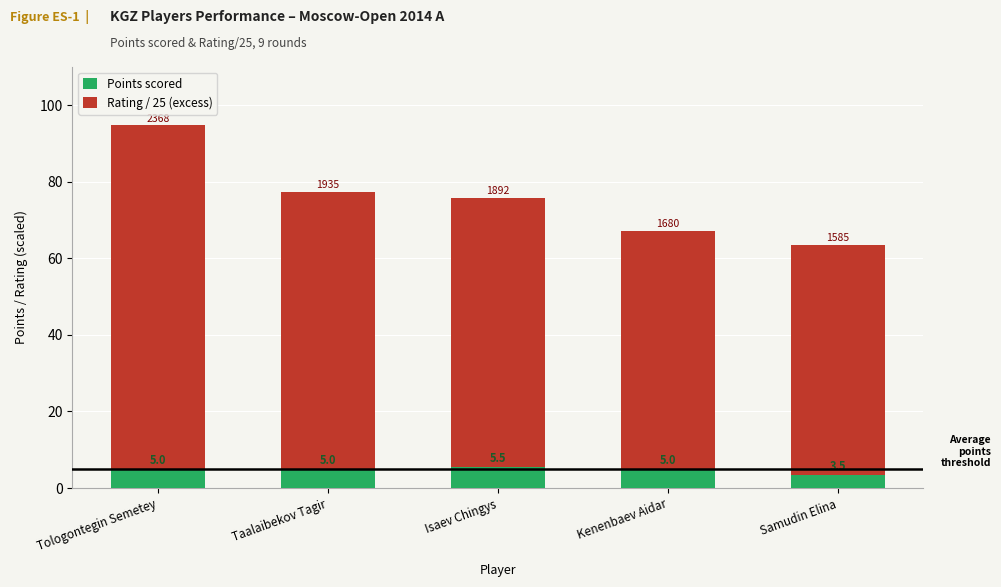

How many data points in Points scored are less than 5?

1